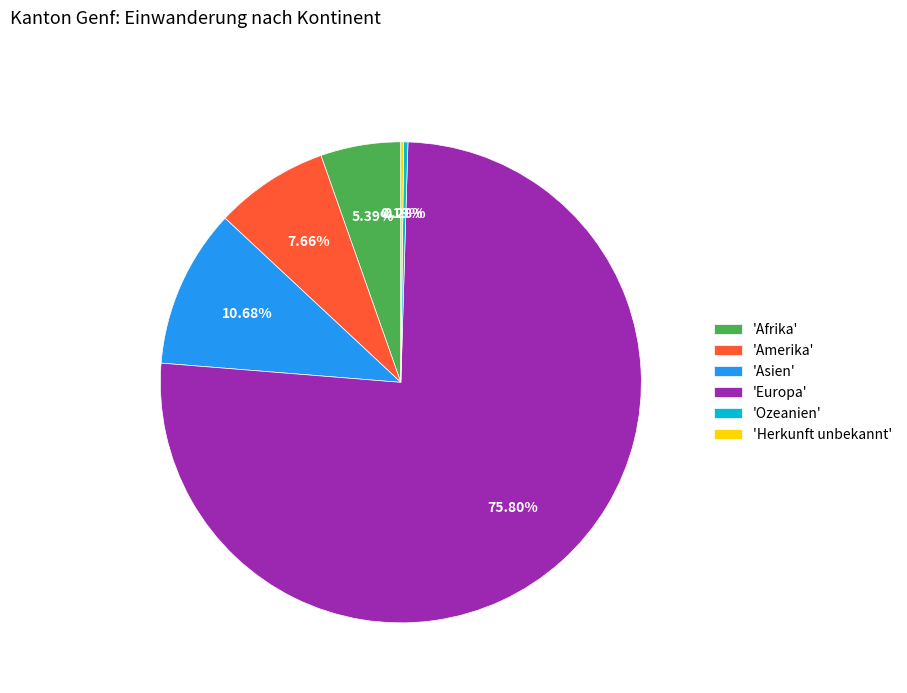

Does any single category account for the majority?

Yes